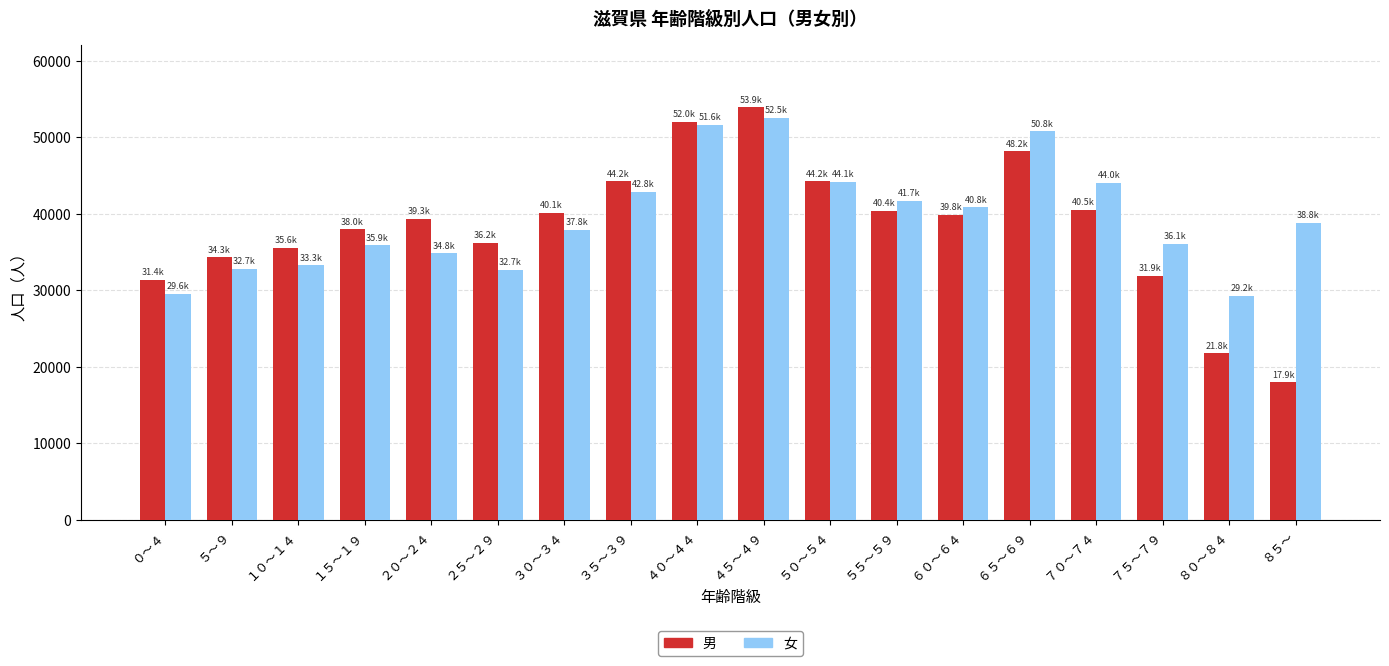

Count the number of data series in this chart.

2